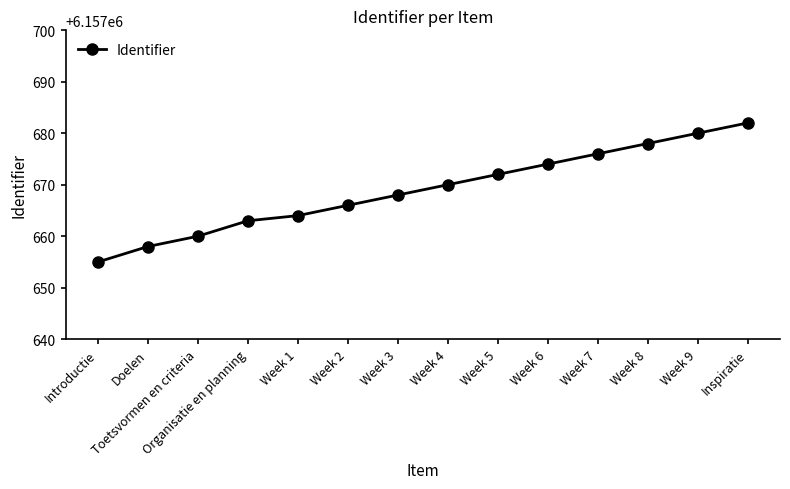

Approximately how many times larger is the value at Organisatie en planning compared to Week 6?

1.0